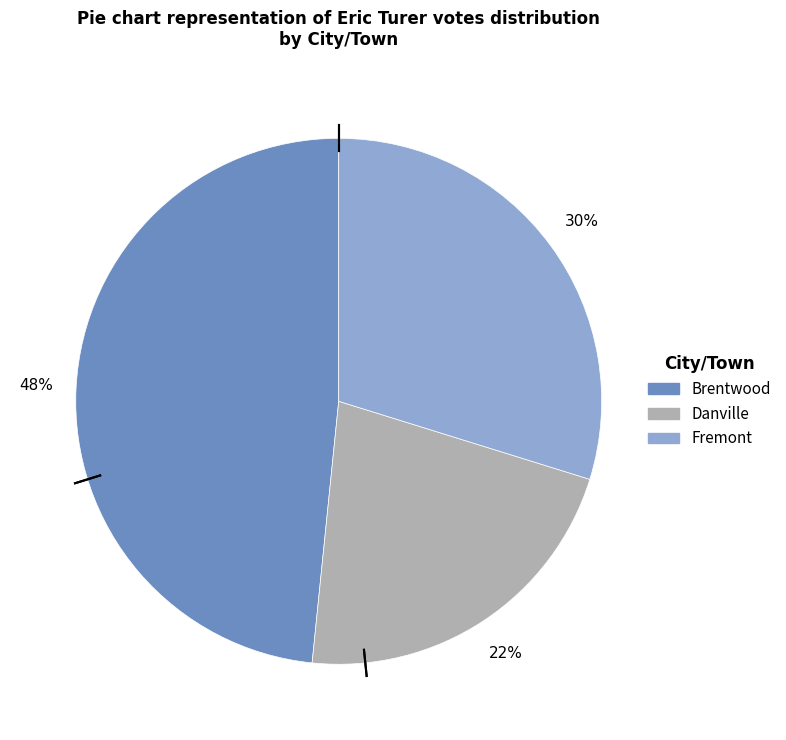

Is the sum of Fremont and Danville greater than half?

Yes